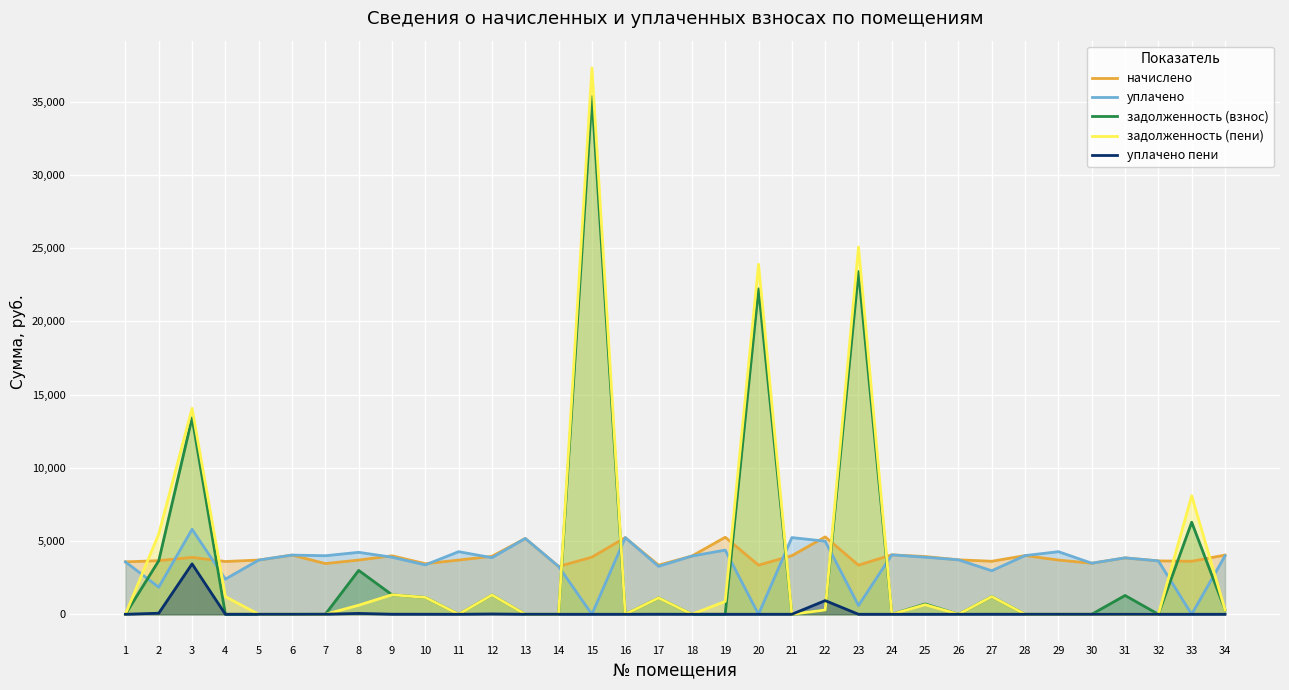

Between 23 and 16, which is larger?

16